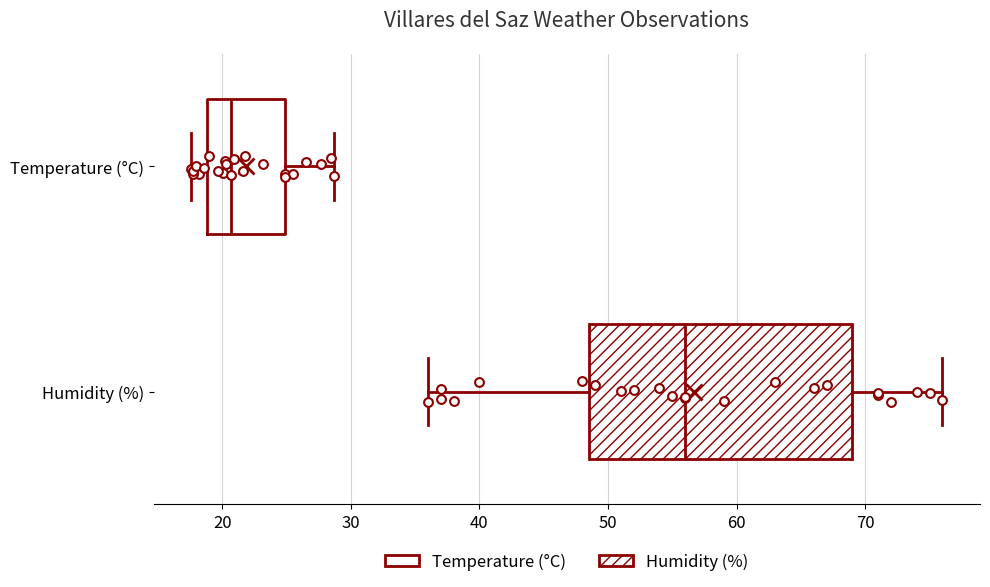

Where is the left edge of the box for Humidity (%) on the x-axis? The values are not printed on the chart, so give them approximately, as read against the axis.

49